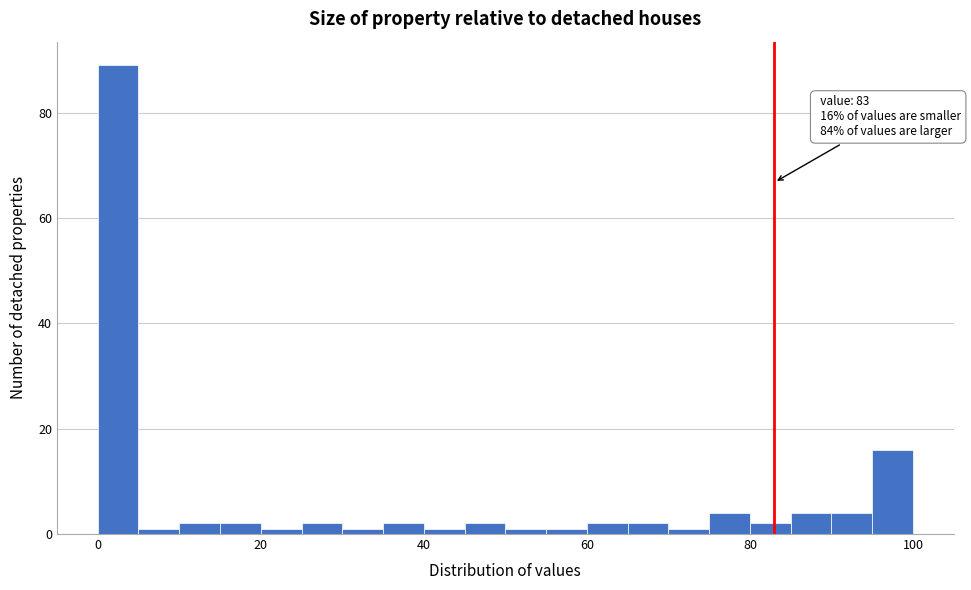

Read against the x-axis, roughly where is the centre of the tallest bar?

2